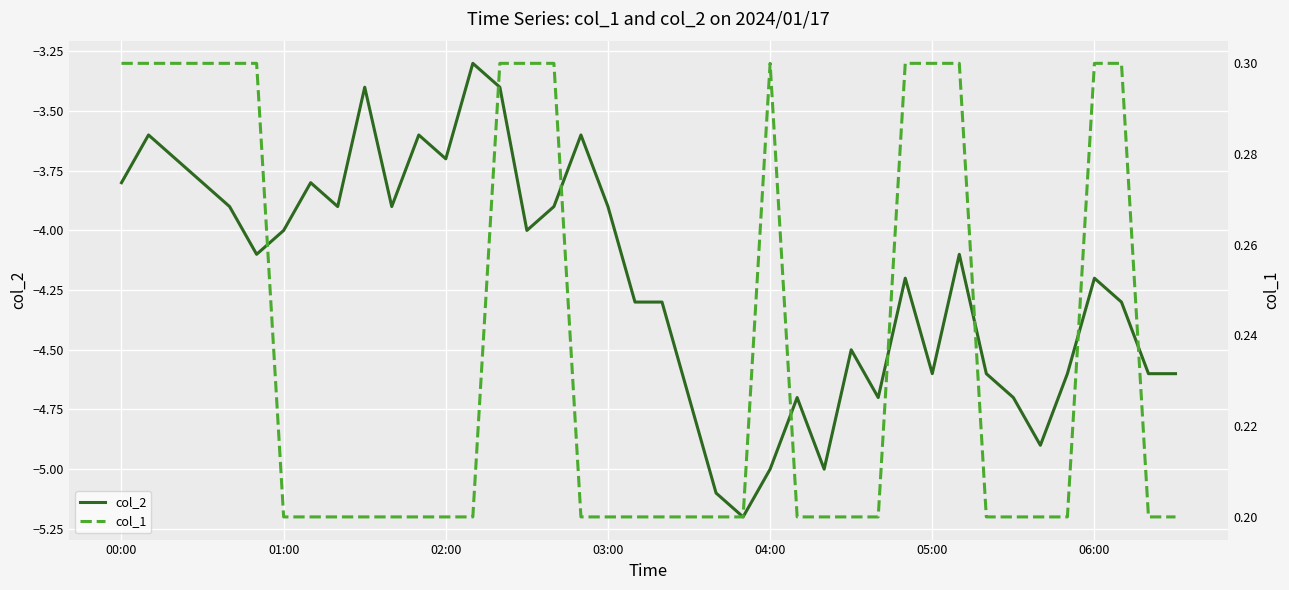

What is the sum of all col_1 values?

9.5